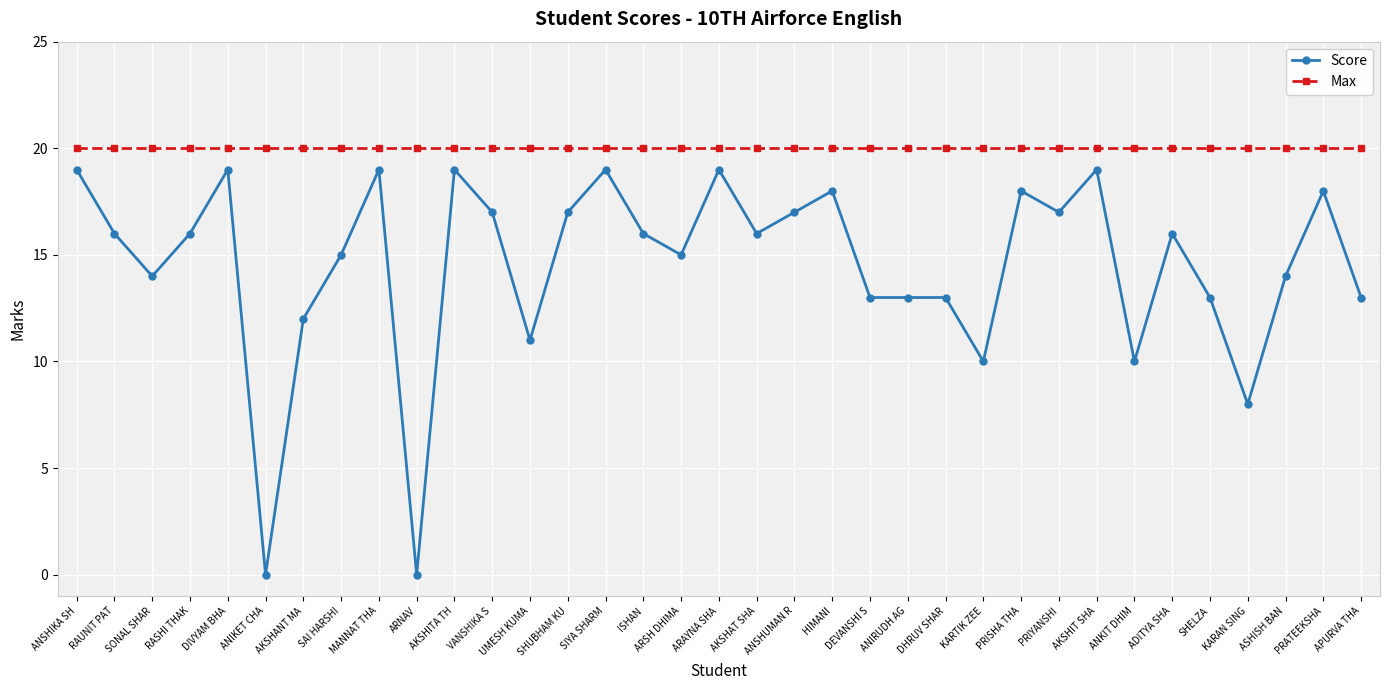

How many lines are shown in the chart?

2